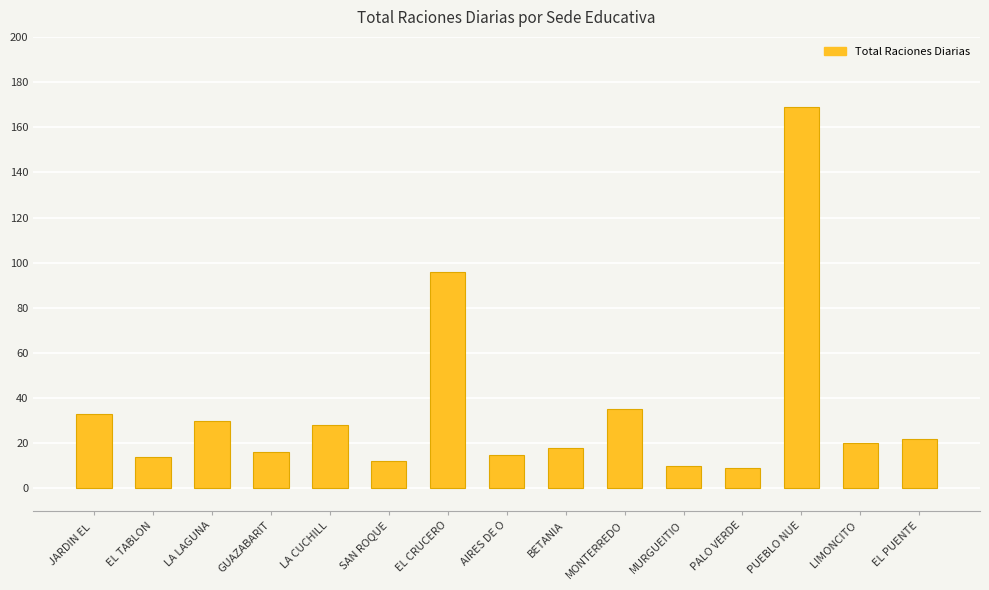

Reading left to right, transcribe all the data shown in this chart.

JARDIN EL =33	EL TABLON=14	LA LAGUNA=30	GUAZABARIT=16	LA CUCHILL=28	SAN ROQUE=12	EL CRUCERO=96	AIRES DE O=15	BETANIA=18	MONTERREDO=35	MURGUEITIO=10	PALO VERDE=9	PUEBLO NUE=169	LIMONCITO =20	EL PUENTE=22